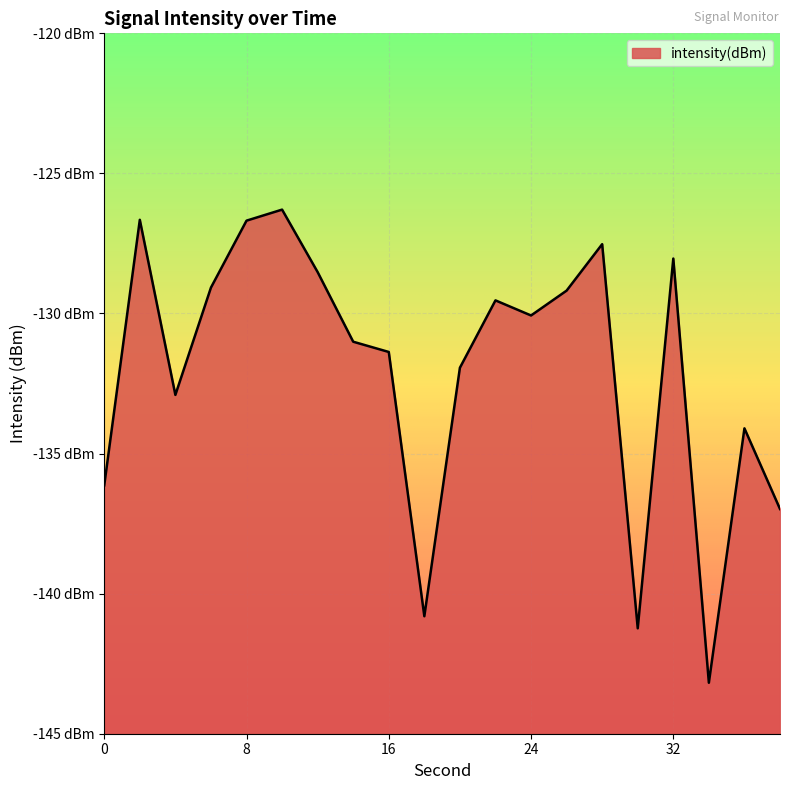

Is it true that the value at 24 is -80.0?

False